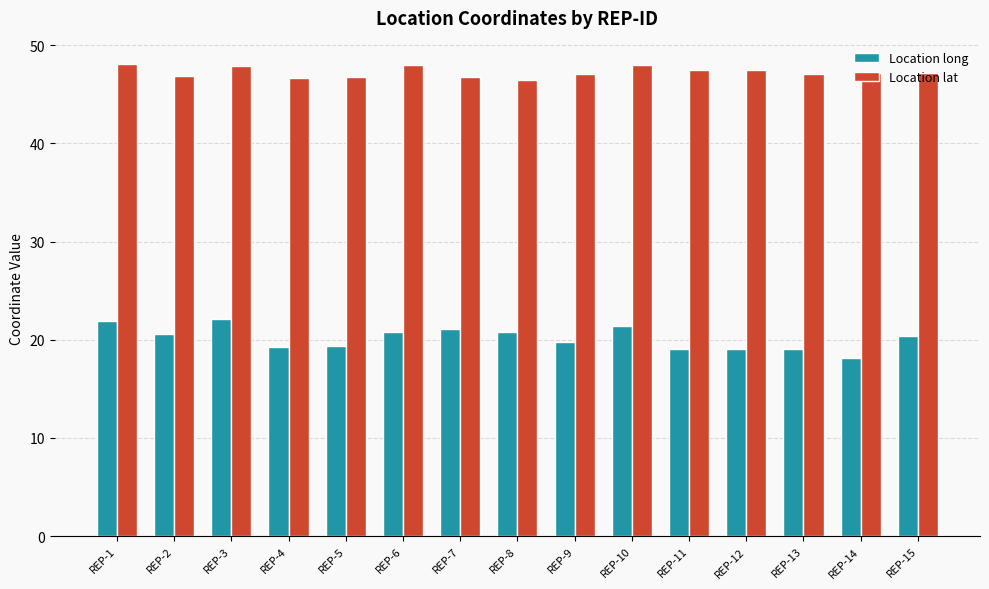

List the series in order of their overall mean, highest first.

Location lat, Location long